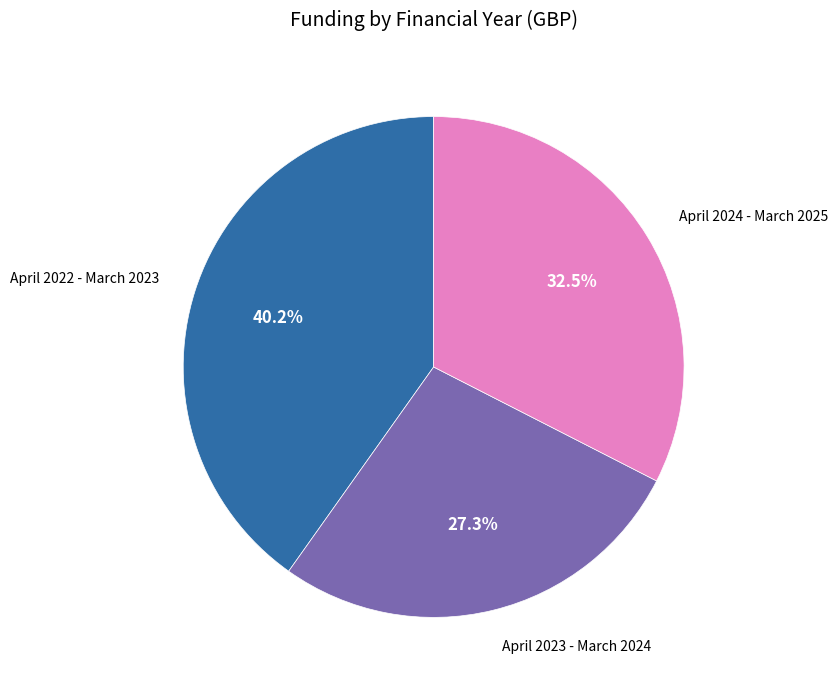

Between April 2023 - March 2024 and April 2024 - March 2025, which is larger?

April 2024 - March 2025